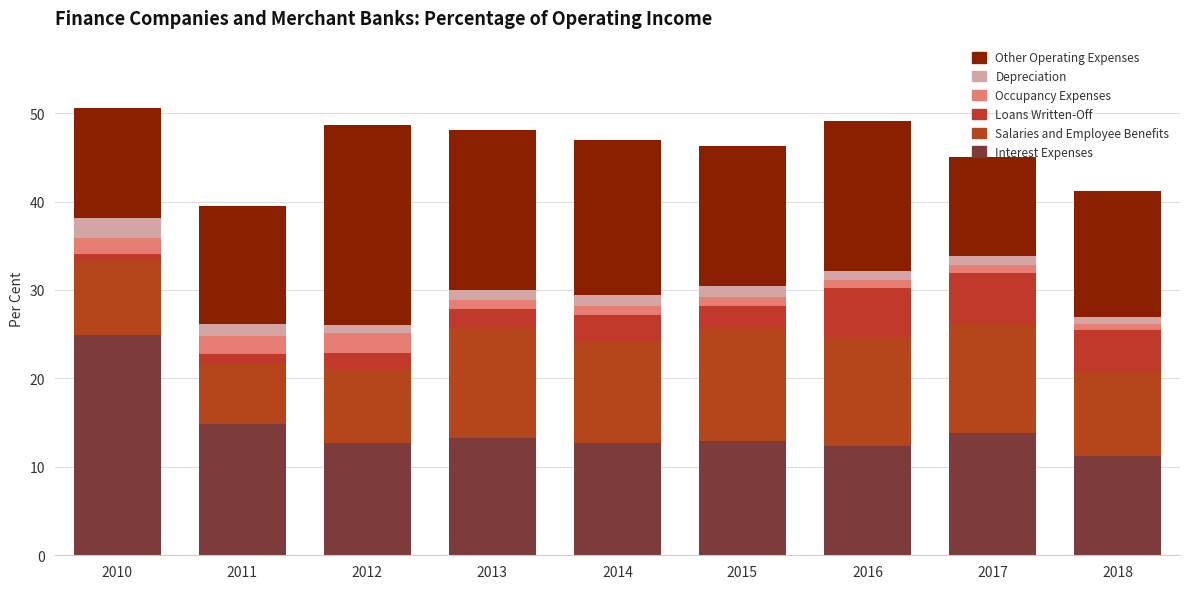

List the series in order of their peak value, highest first.

Interest Expenses, Other Operating Expenses, Salaries and Employee Benefits, Loans Written-Off, Occupancy Expenses, Depreciation